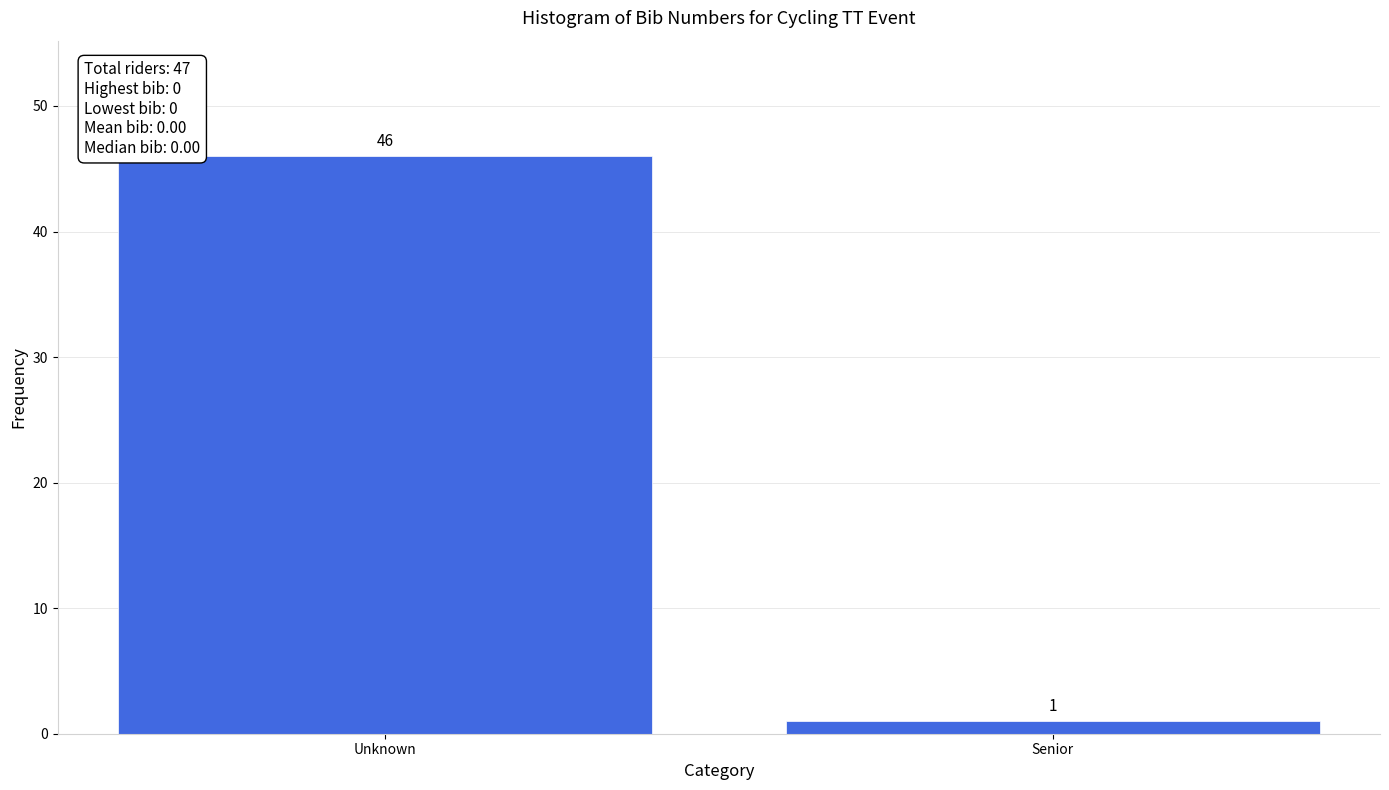

Reading right to left, extract all data points from this chart.

Senior=1	Unknown=46